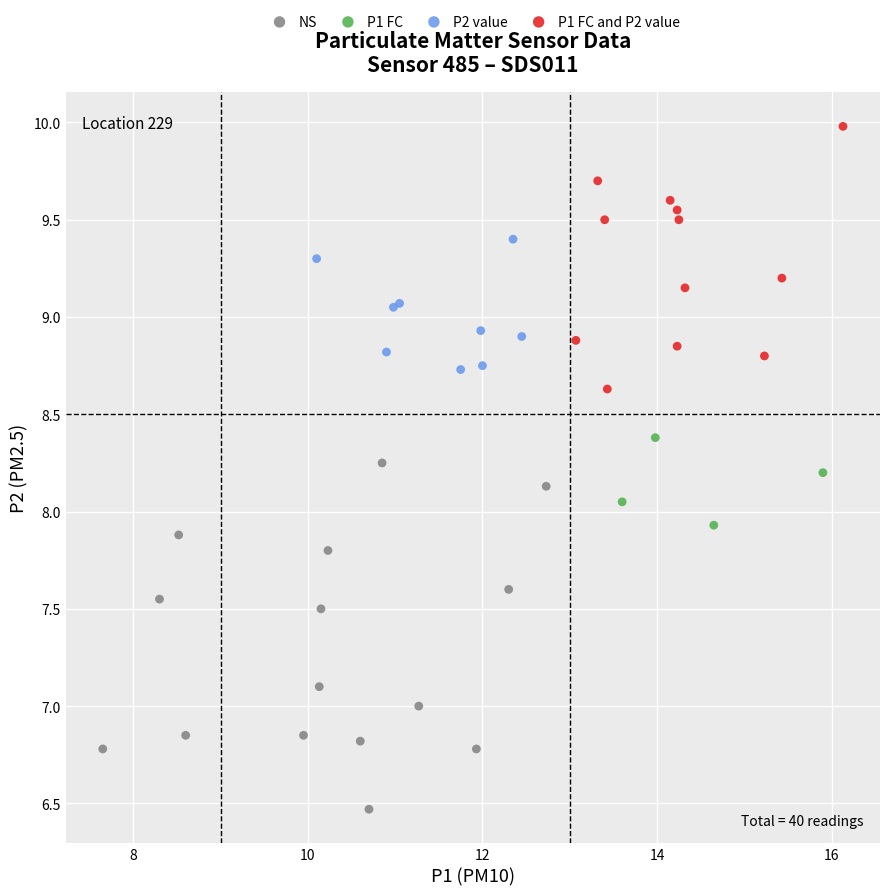

Which series has the largest Y range (max minus min)?

NS